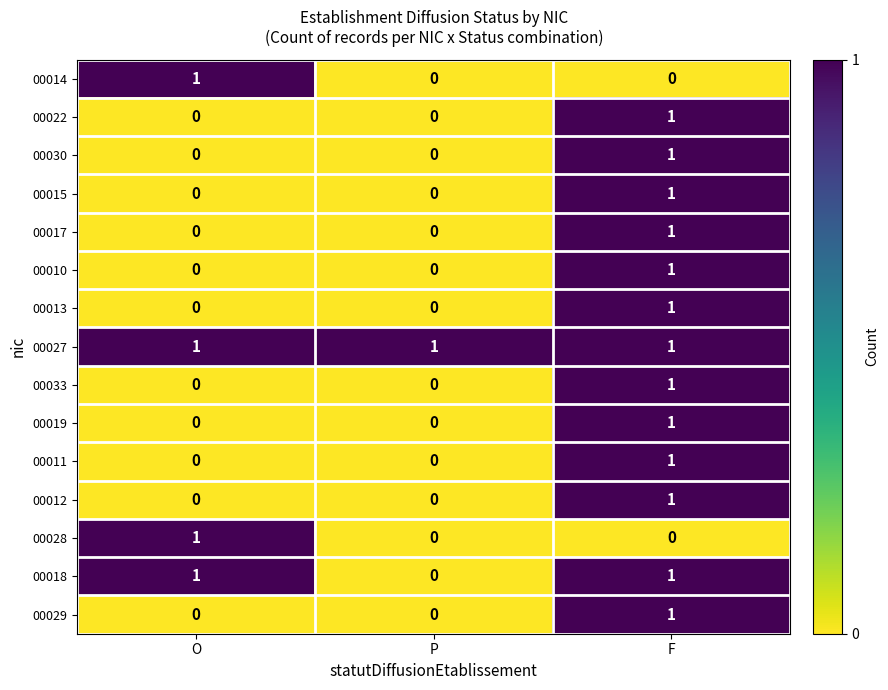

The value of 00018 at P is 0. True or false?

True